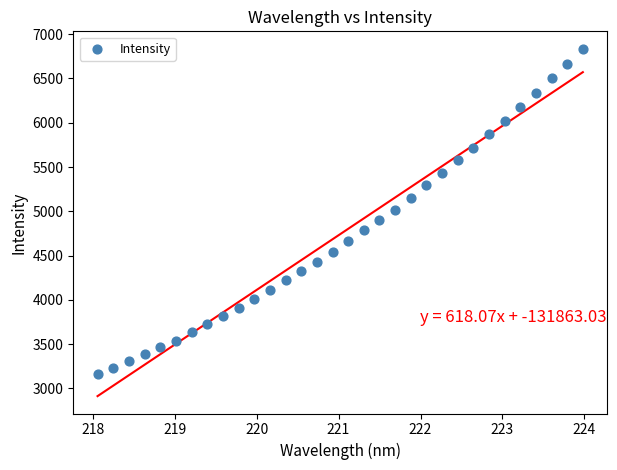

What is the range of X values (max minus min)?

5.9